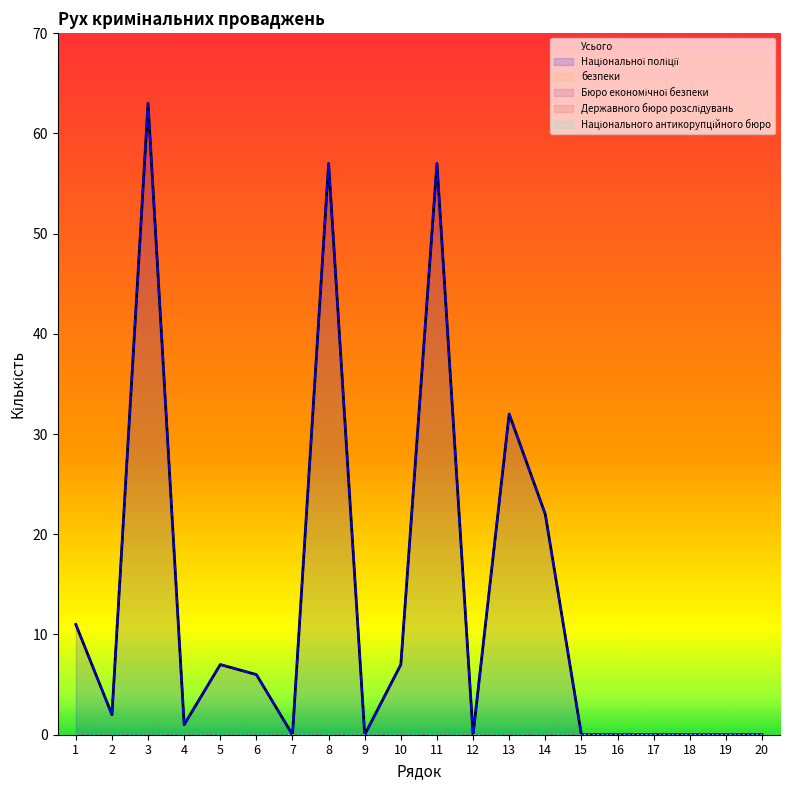

How many lines are shown in the chart?

6